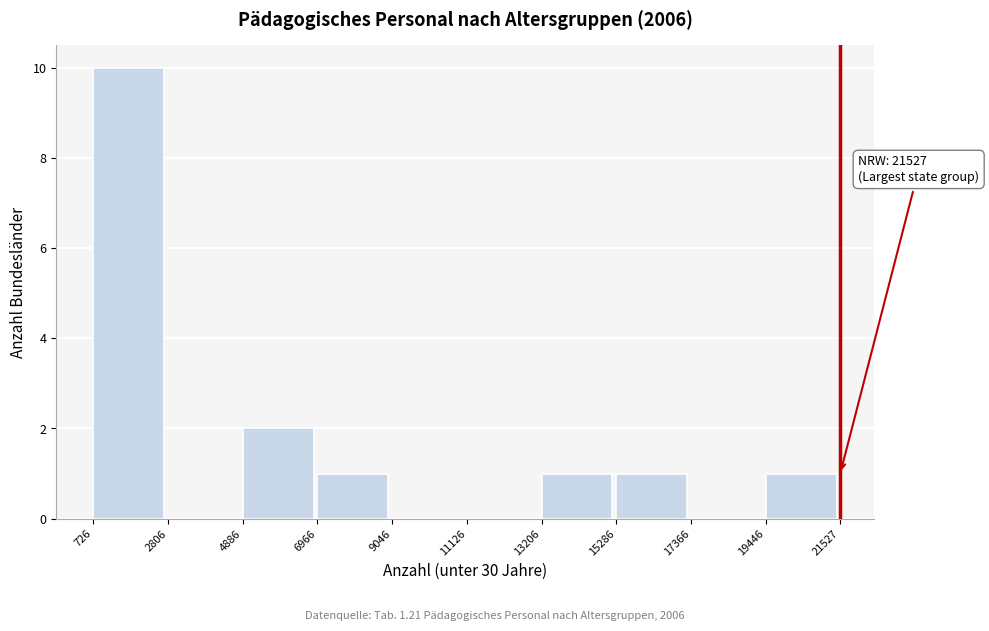

Which range on the x-axis has the tallest bar?

726 to 2806